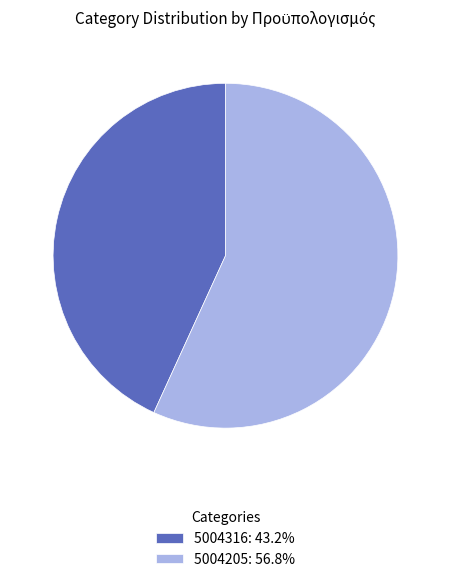

Which category has the smallest portion of the pie?

5004316